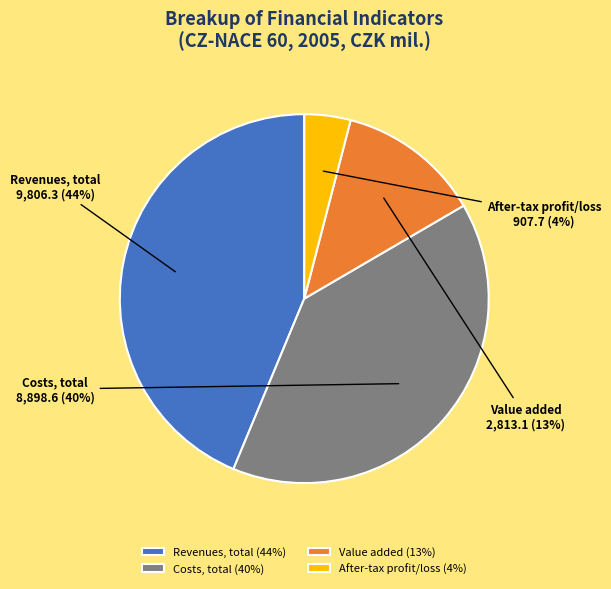

To the nearest percent, what is the combined percentage of Revenues, total and After-tax profit/loss?

48%